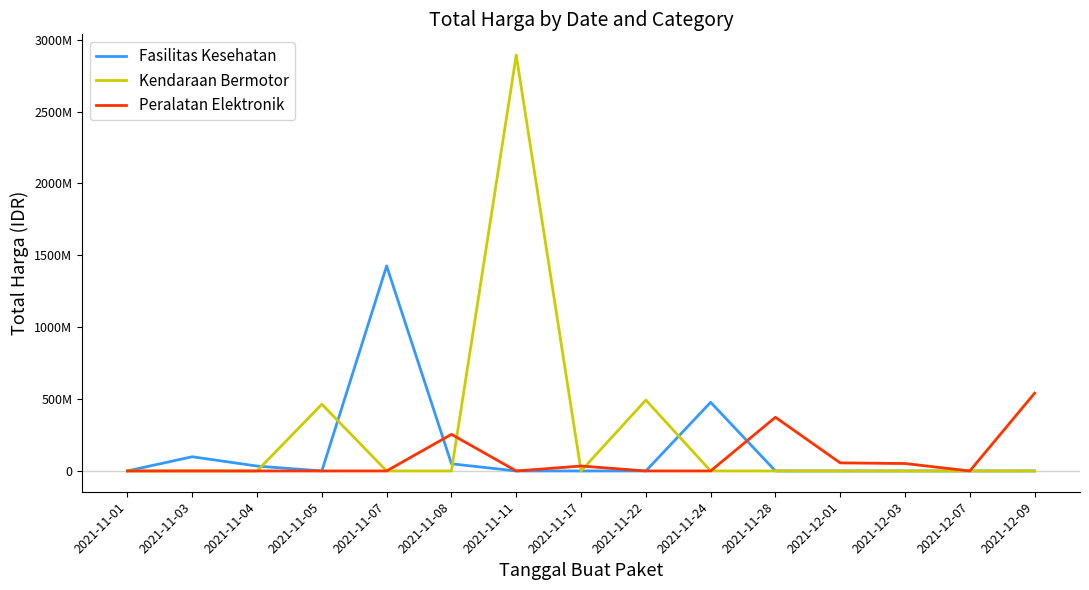

Which series has the largest range (max minus min)?

Kendaraan Bermotor